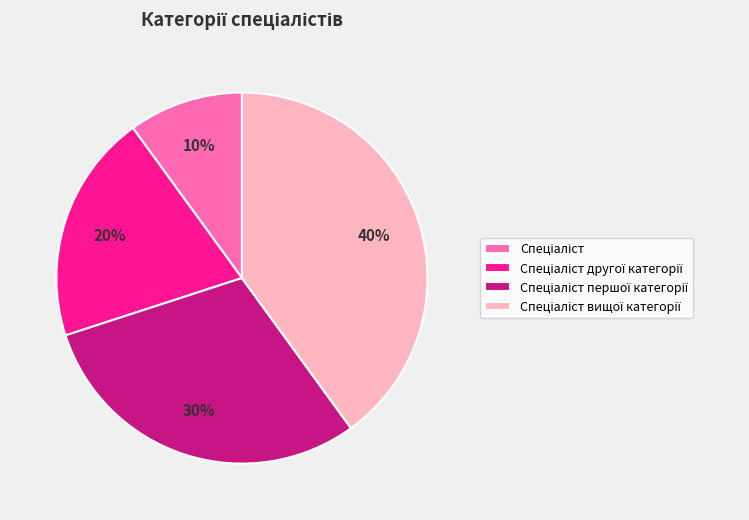

To the nearest percent, what is the difference between the largest and smallest slice percentages?

30%